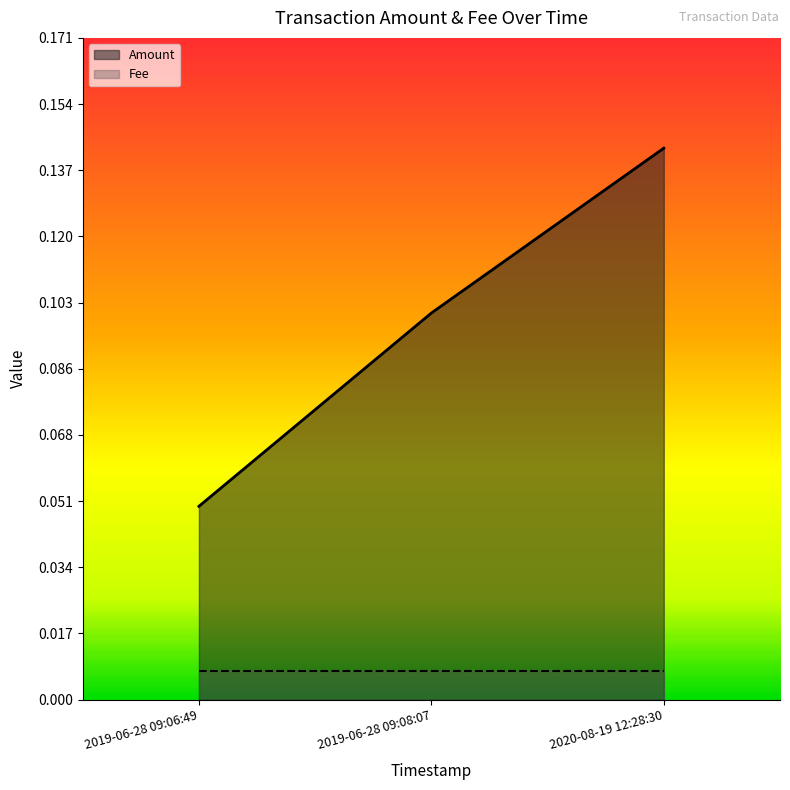

Which has a higher value, 2020-08-19 12:28:30 or 2019-06-28 09:06:49?

2020-08-19 12:28:30